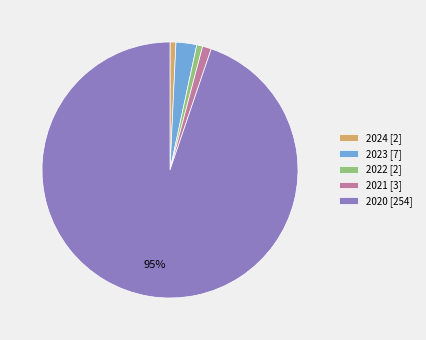

Is it true that 2022 is 1% of the pie?

True